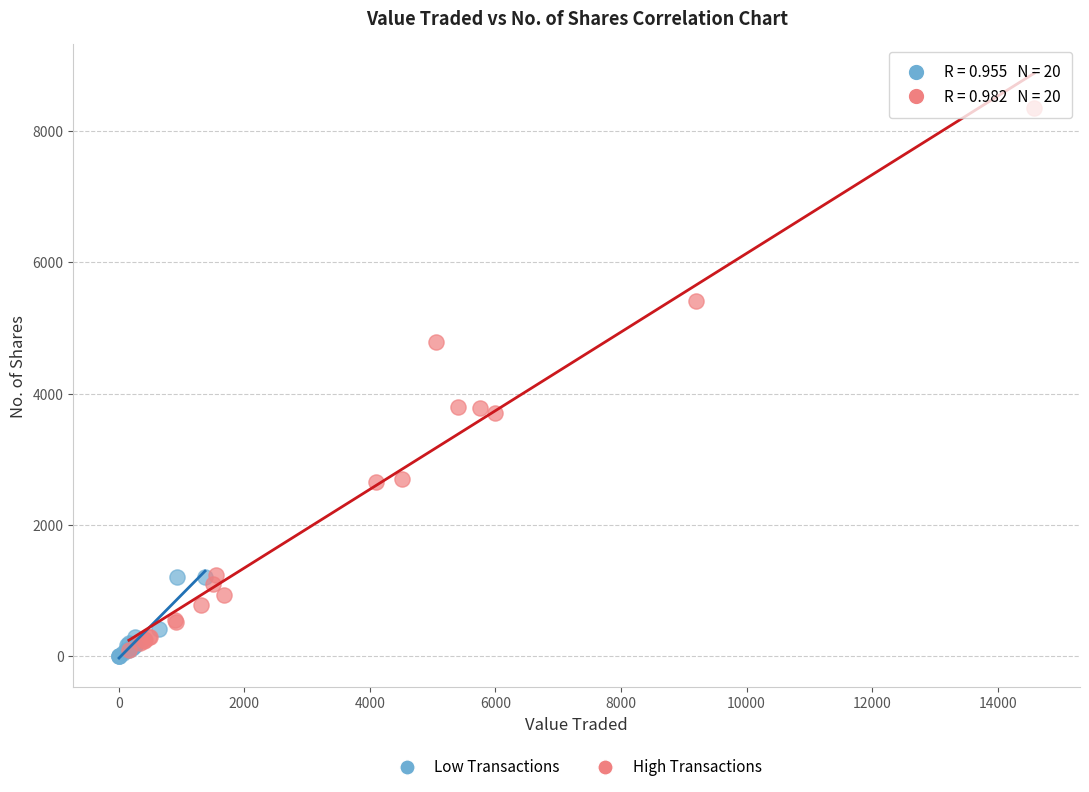

Which series has the widest spread of Y values?

High Transactions